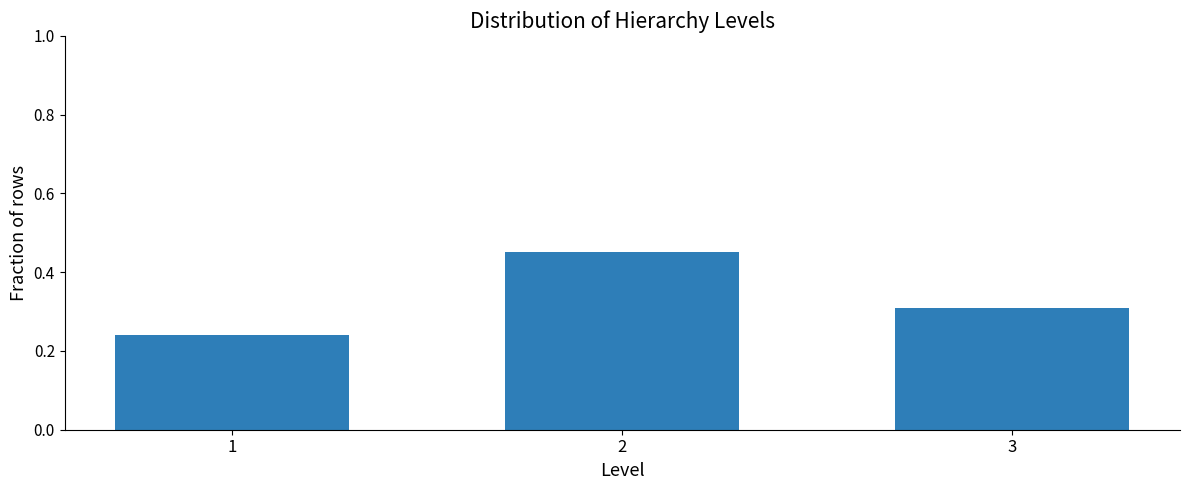

Which has a higher value, 1 or 3?

3